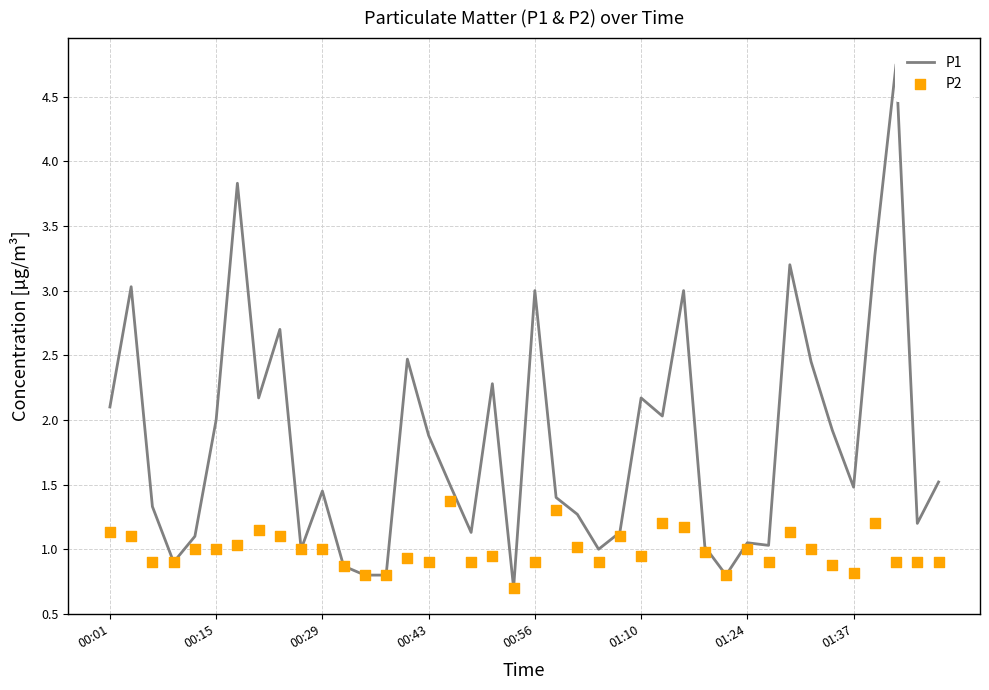

Which series has the widest spread of Y values?

P1